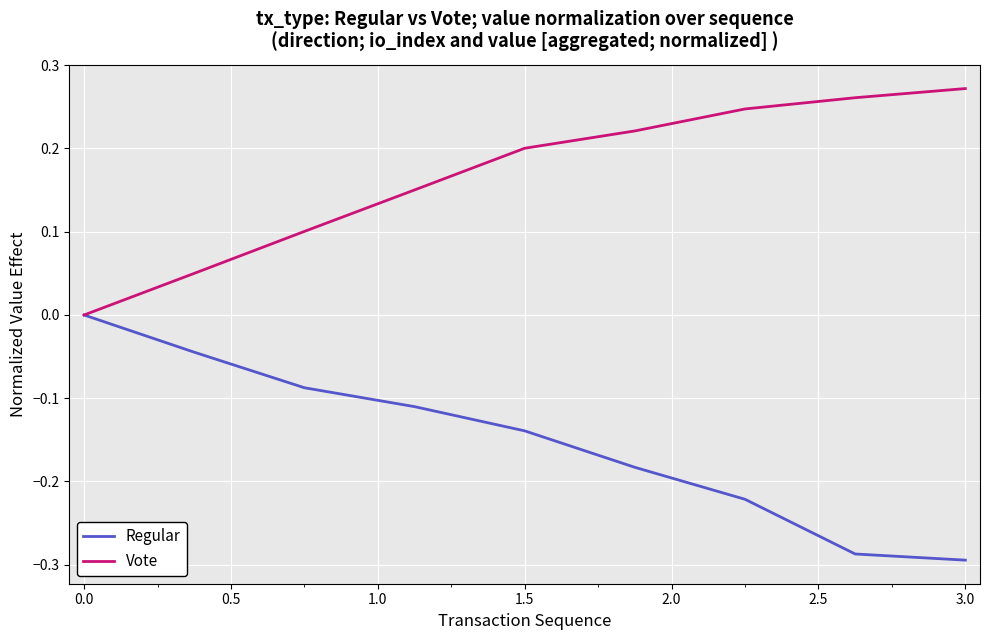

List the series in order of their peak value, lowest first.

Regular, Vote